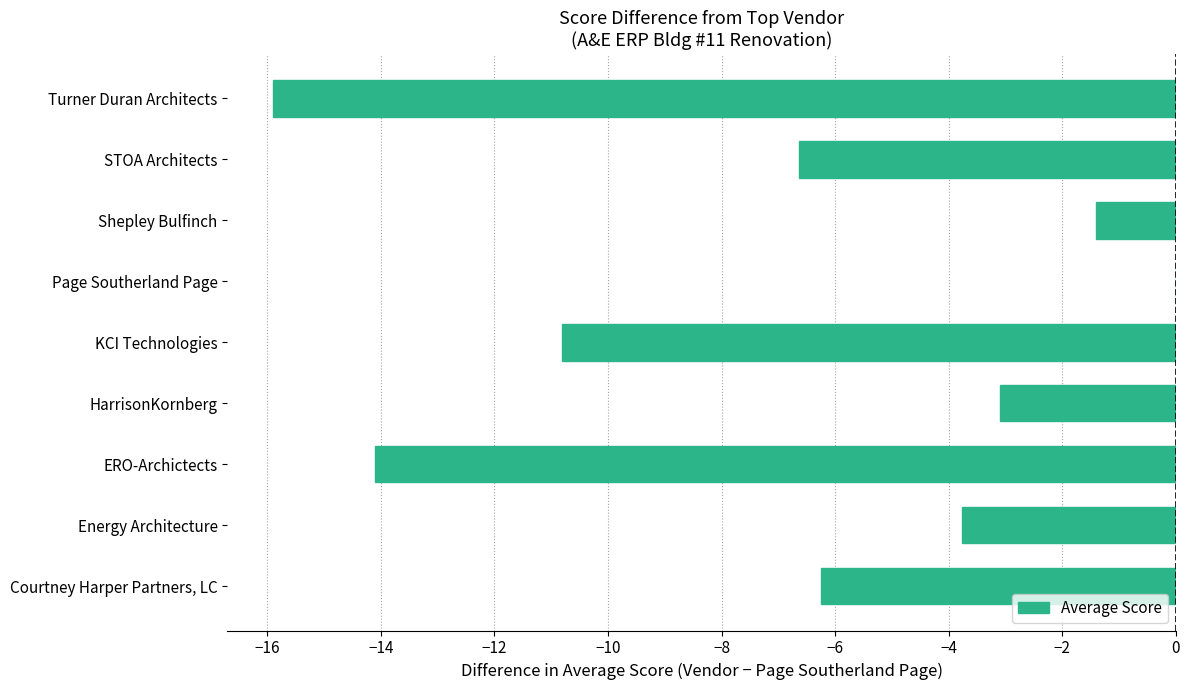

Reading bottom to top, what are all the values shown in this chart?

Courtney Harper Partners, LC=-6.2	Energy Architecture=-3.8	ERO-Archictects=-14.1	HarrisonKornberg=-3.1	KCI Technologies=-10.8	Page Southerland Page=0.0	Shepley Bulfinch=-1.4	STOA Architects=-6.6	Turner Duran Architects=-15.9